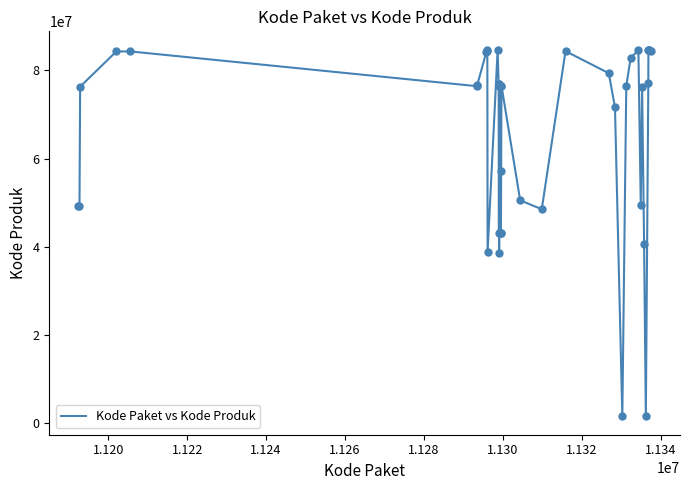

What is the maximum value shown in the chart?

84709256